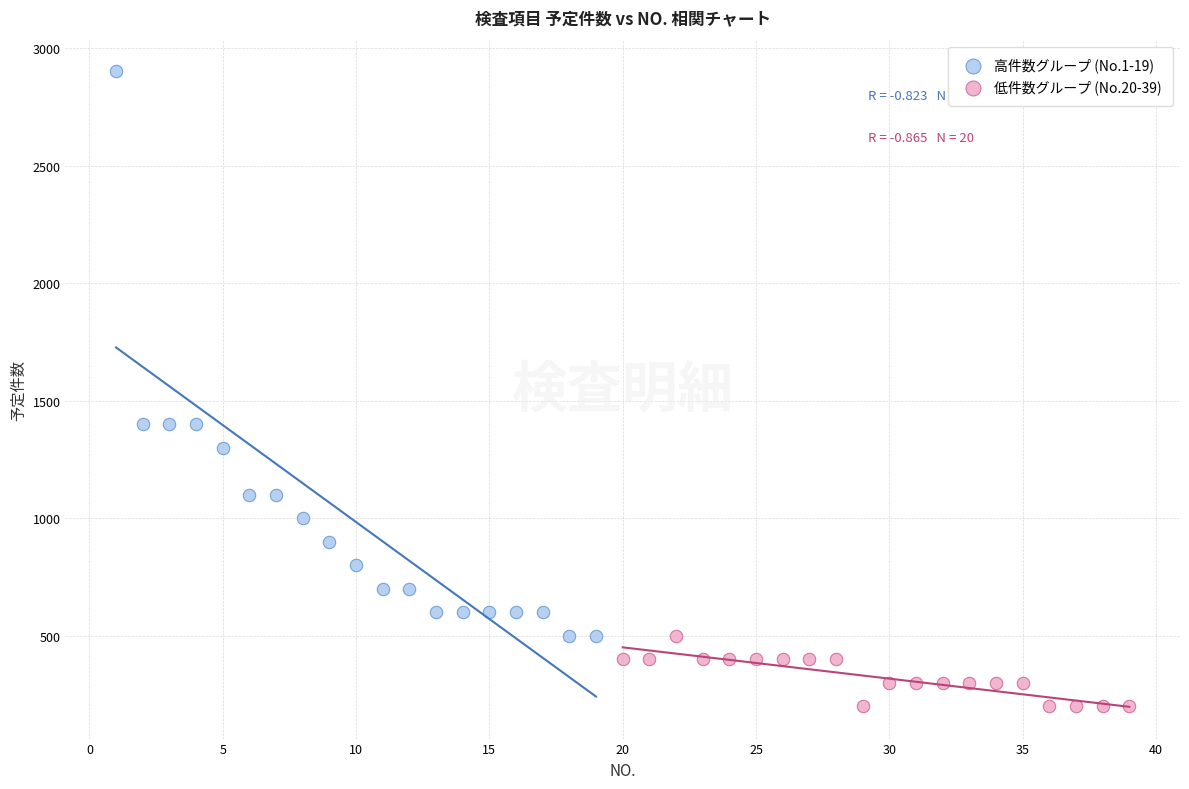

Which series reaches the maximum Y coordinate?

高件数グループ (No.1-19)